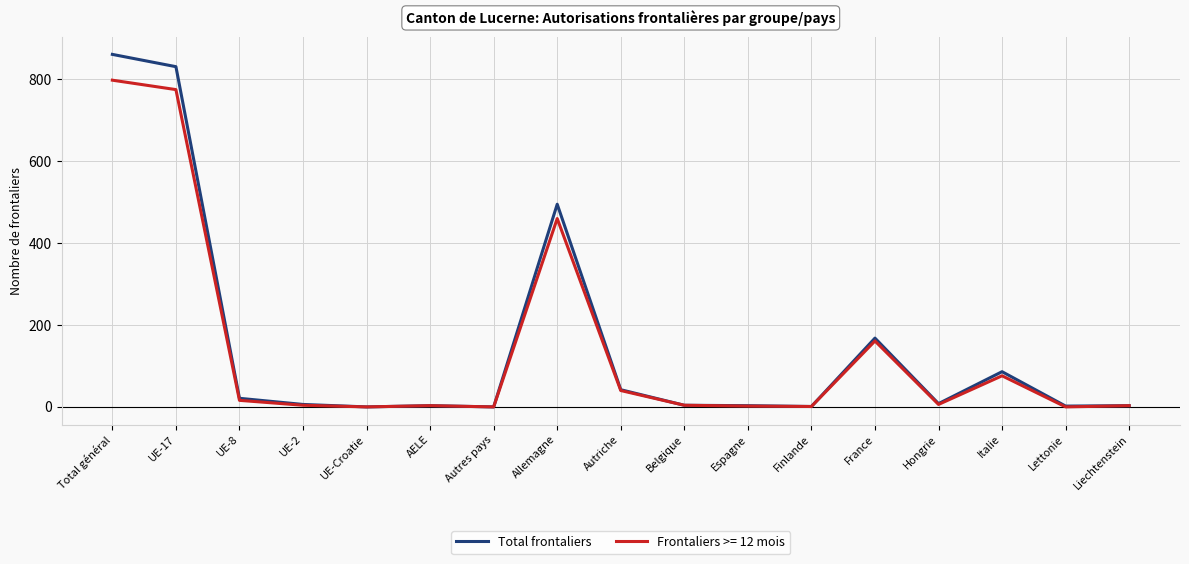

What is the maximum value shown in the chart?

861